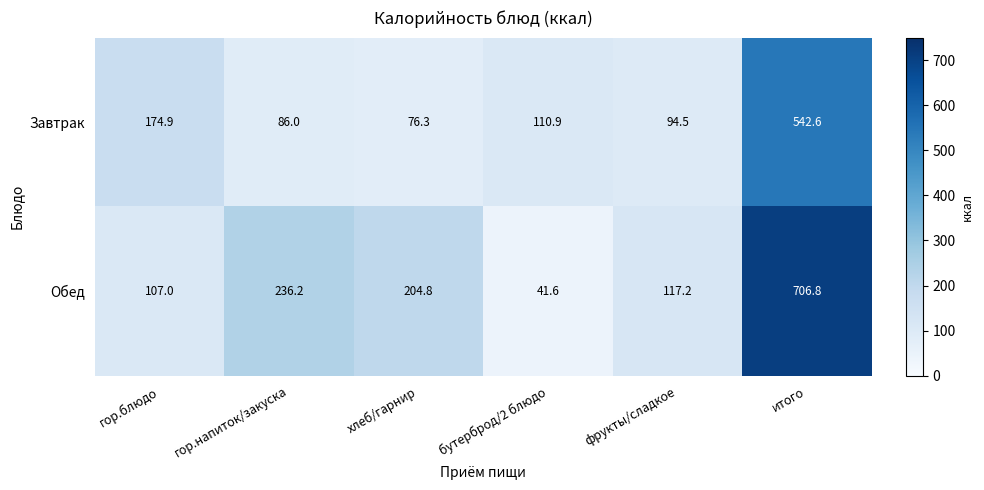

What is the greatest value displayed?

706.8